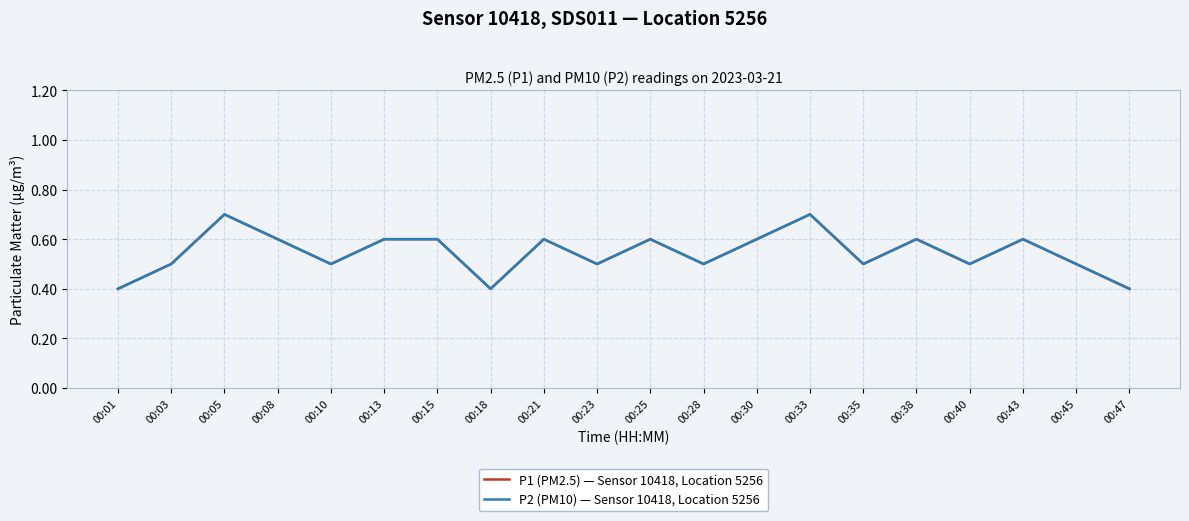

Does the chart have visible grid lines?

Yes